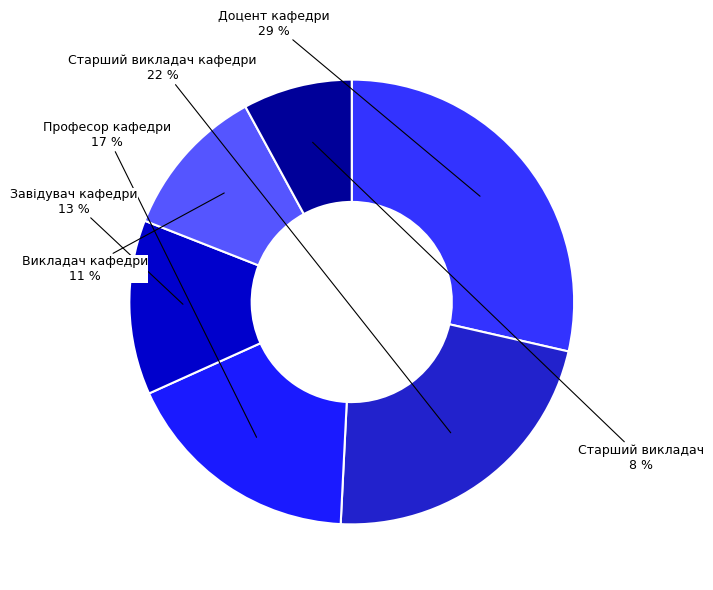

Which category has the biggest portion of the pie?

Доцент кафедри